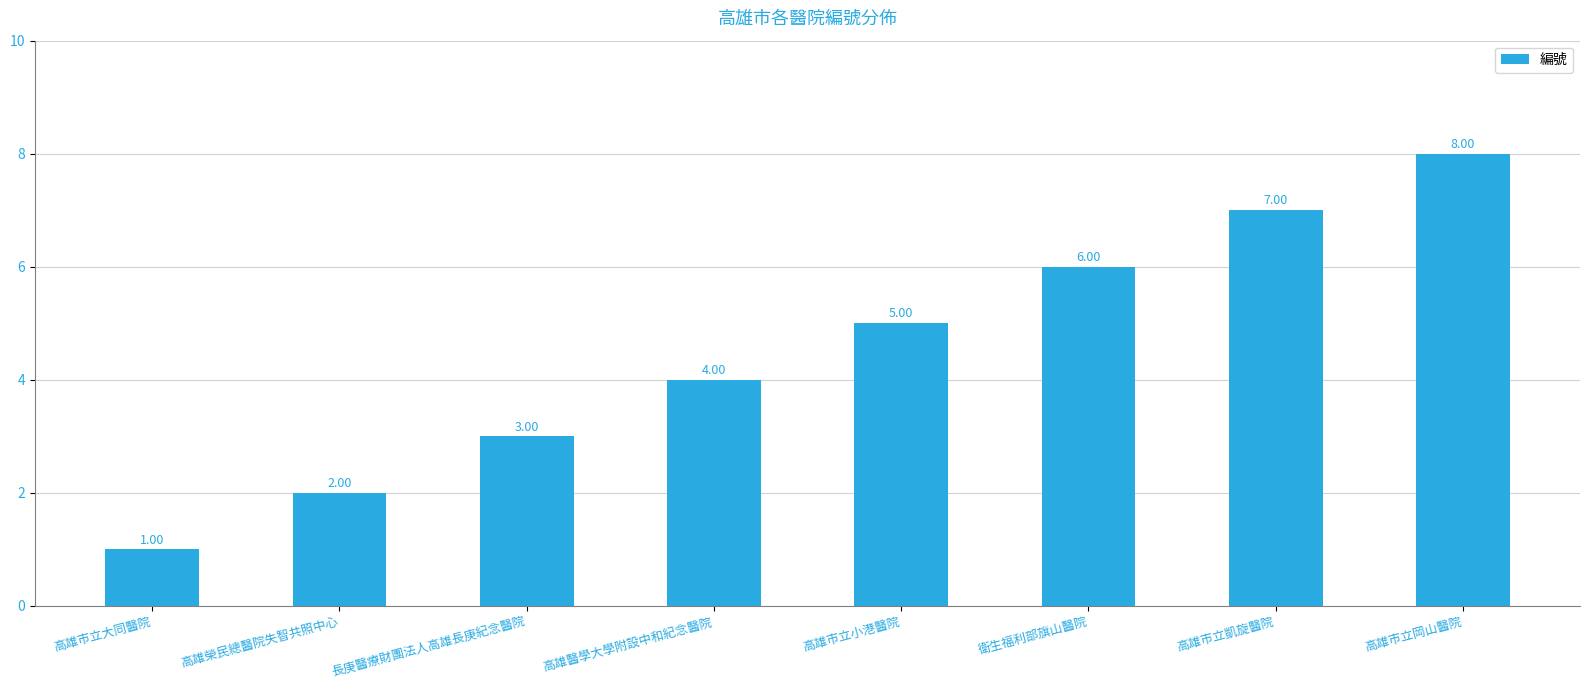

Reading left to right, list all the values displayed in this chart.

高雄市立大同醫院=1	高雄榮民總醫院失智共照中心=2	長庚醫療財團法人高雄長庚紀念醫院=3	高雄醫學大學附設中和紀念醫院=4	高雄市立小港醫院=5	衛生福利部旗山醫院=6	高雄市立凱旋醫院=7	高雄市立岡山醫院=8